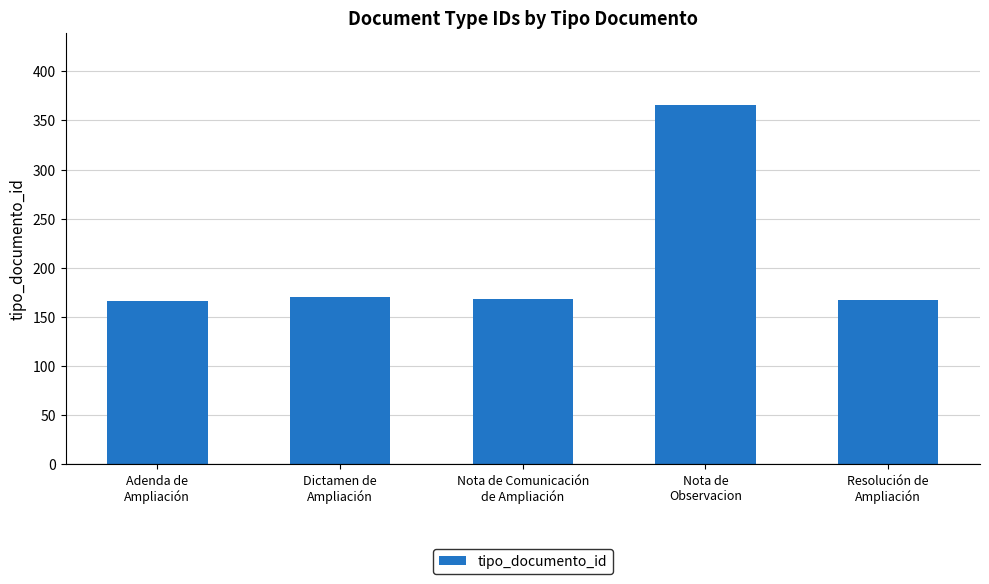

Which category has the highest value across all series?

Nota de
Observacion